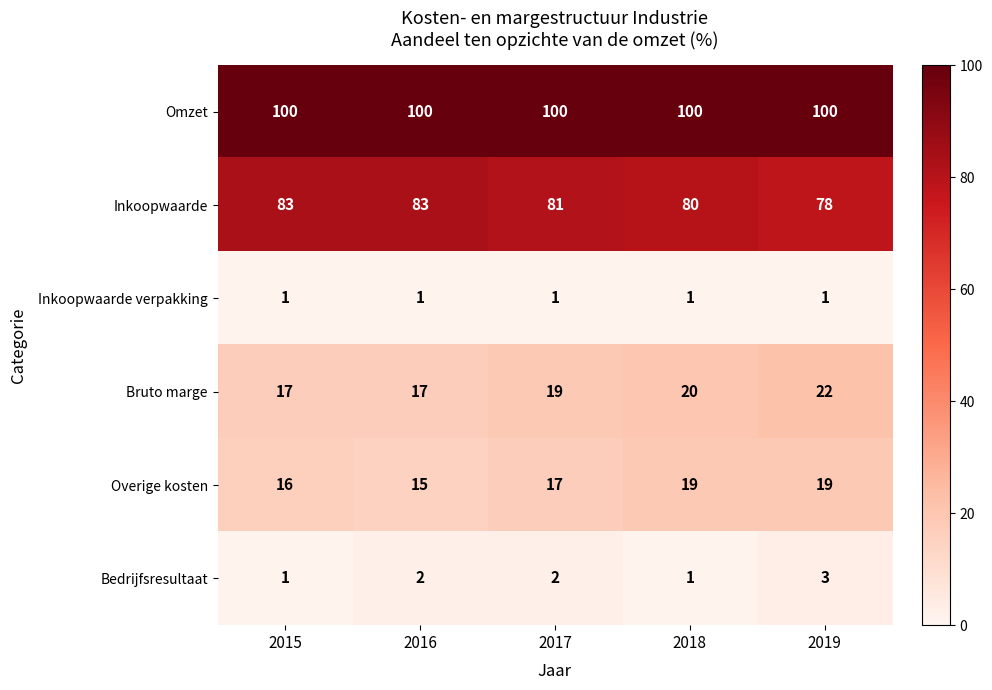

What is the average value of the Omzet series?

100